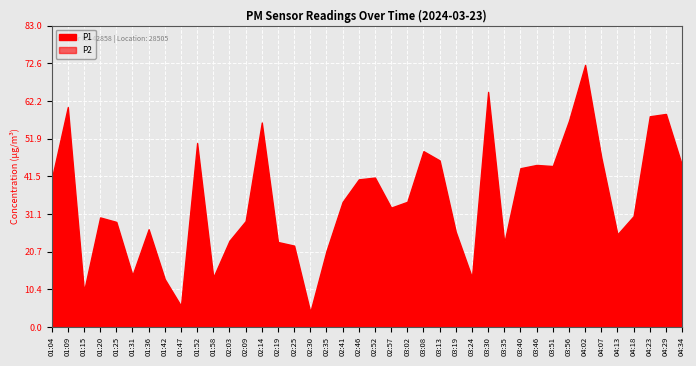

Reading left to right, list all the values displayed in this chart.

P1: 40.6	60.5	9.8	30.1	28.9	14.2	26.9	13.2	5.8	50.6	13.6	23.7	29.1	56.3	23.4	22.4	4.1	20.9	34.4	40.6	41.1	32.9	34.5	48.4	45.9	26.2	13.6	64.7	23.1	43.7	44.6	44.3	56.8	72.2	46.7	25.5	30.5	58.0	58.6	44.4
P2: 14.7	24.1	5.8	11.0	11.4	6.3	10.2	6.3	5.1	16.8	6.0	12.1	12.6	18.7	10.9	8.4	2.5	9.1	14.9	12.1	14.6	12.7	16.2	16.5	16.5	10.4	4.3	22.2	10.8	15.4	15.9	18.8	18.2	21.2	17.8	11.4	11.1	22.5	20.9	16.4